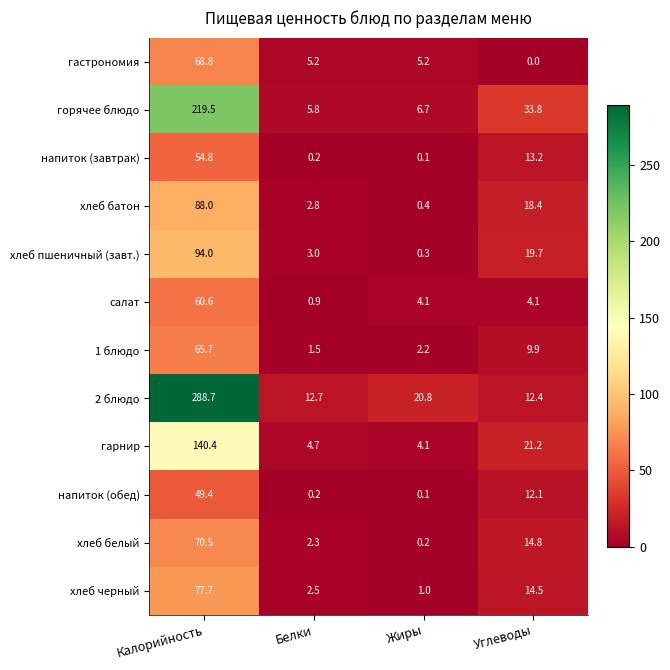

How many data points in напиток (завтрак) are less than 13?

2